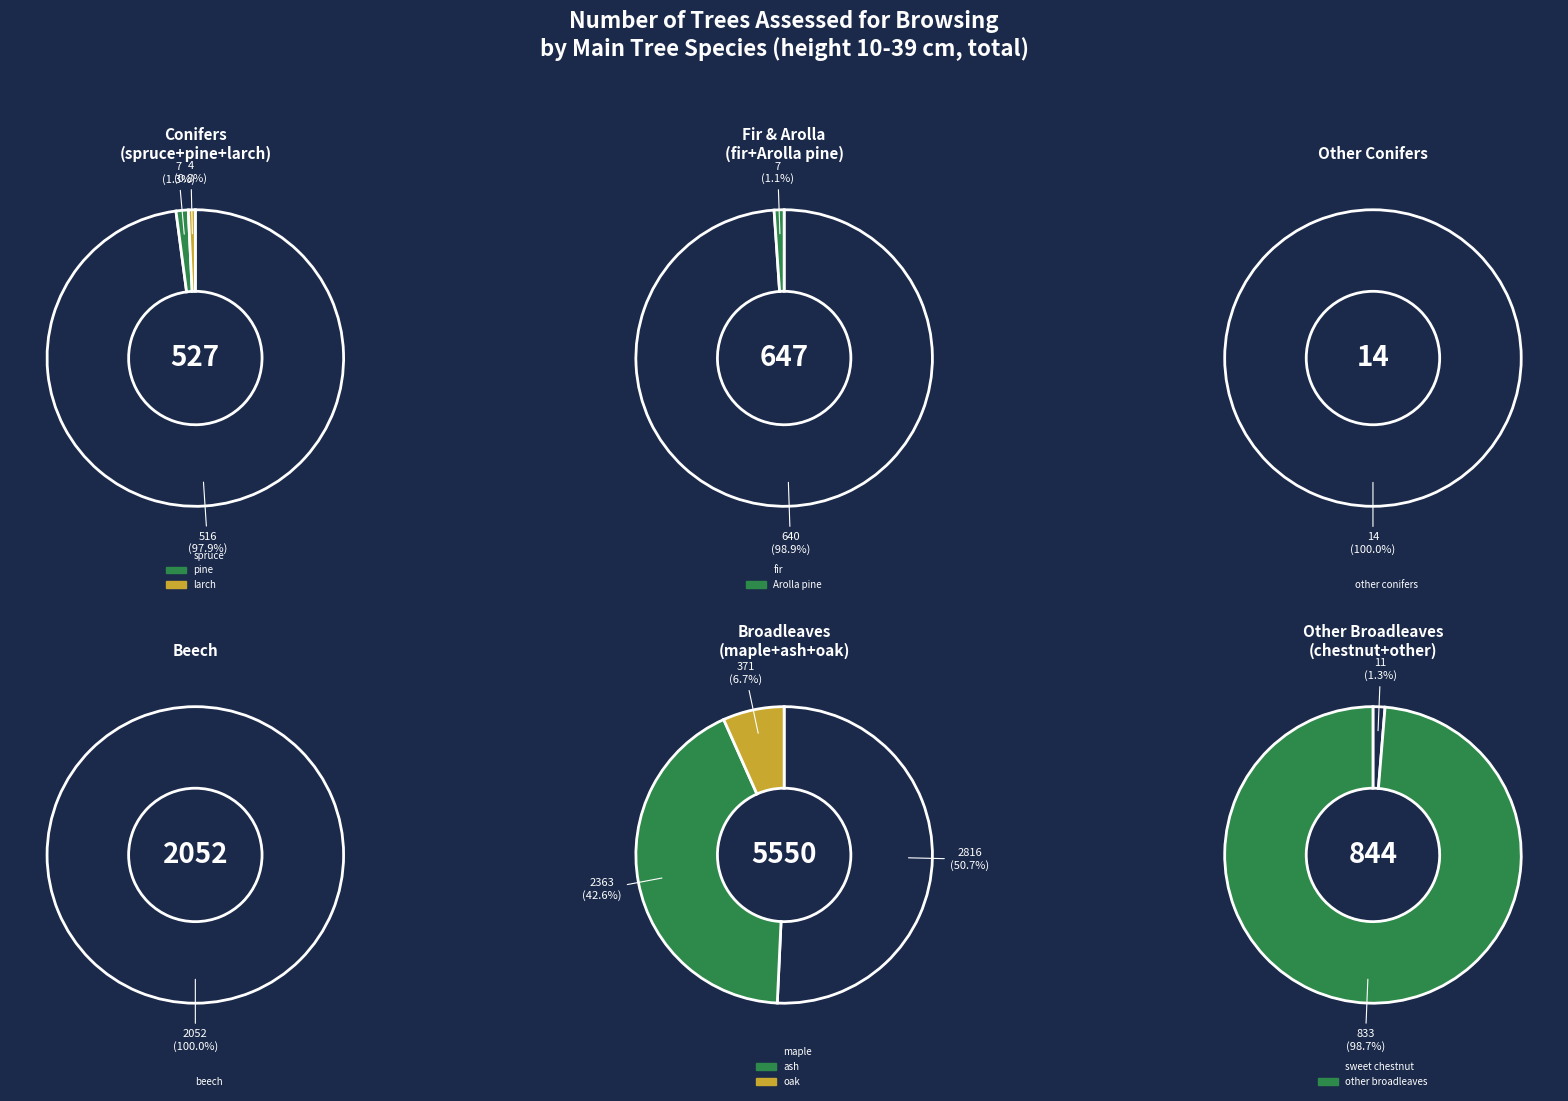

What percentage is NOT represented by sweet chestnut?

99.9%